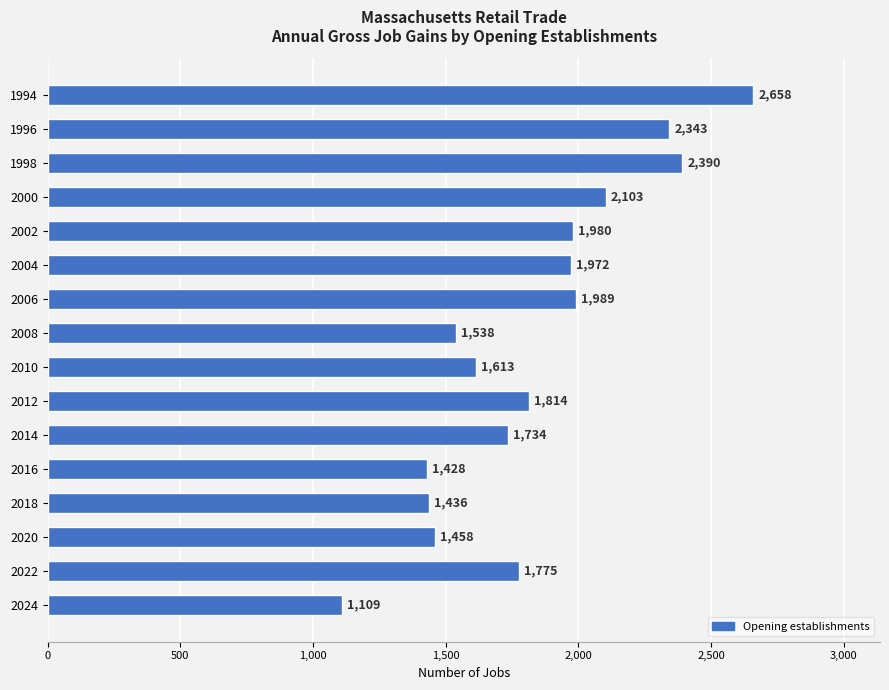

What is the value of the 16th bar from the top?

1109